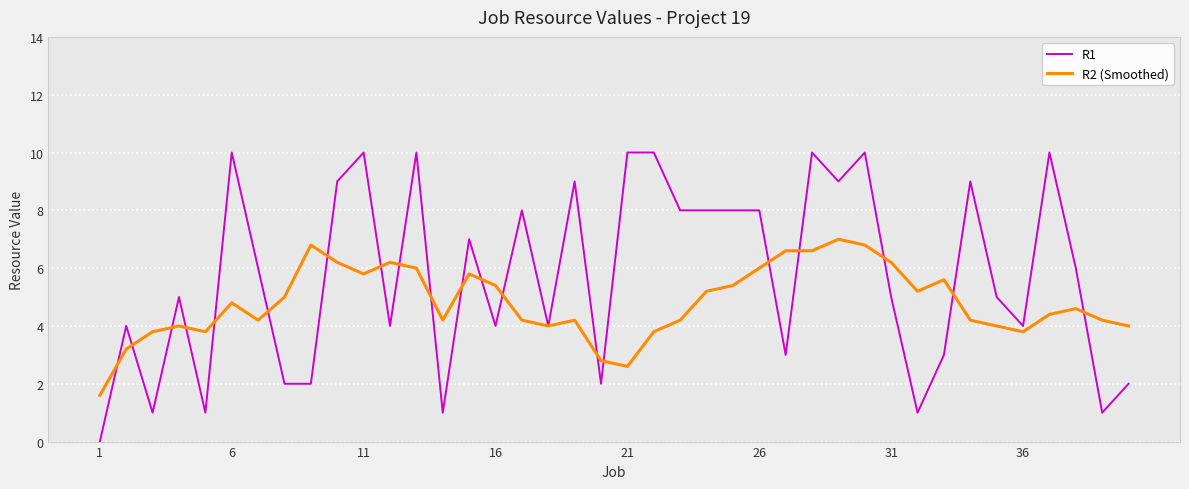

List the series in order of their overall mean, lowest first.

R2 (Smoothed), R1